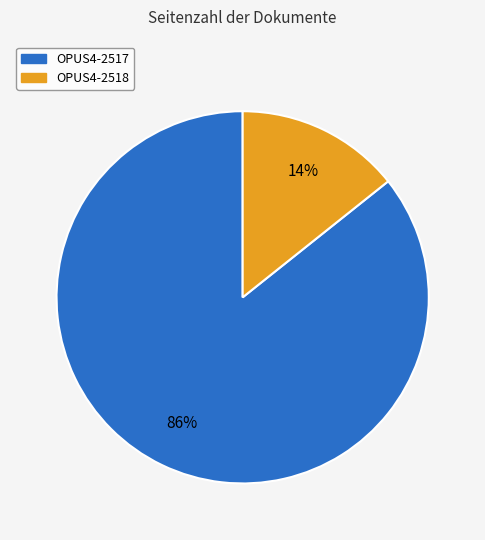

The OPUS4-2517 slice represents 77% of the pie. True or false?

False